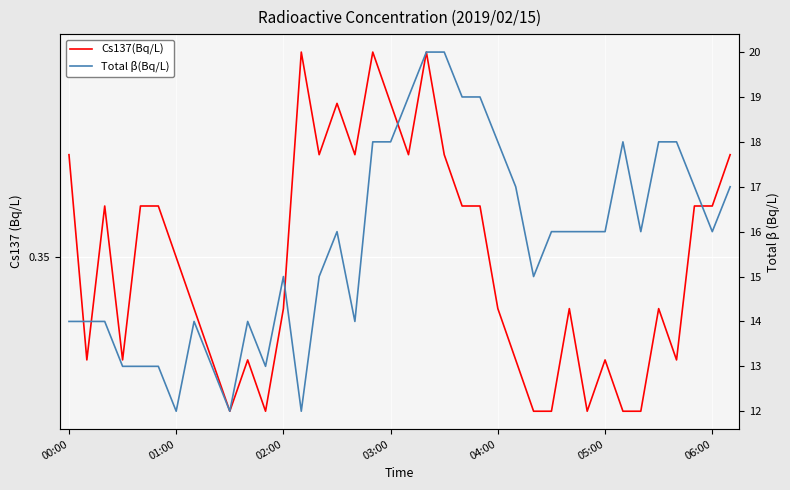

The value of Cs137(Bq/L) at 16 is 0.1. True or false?

False